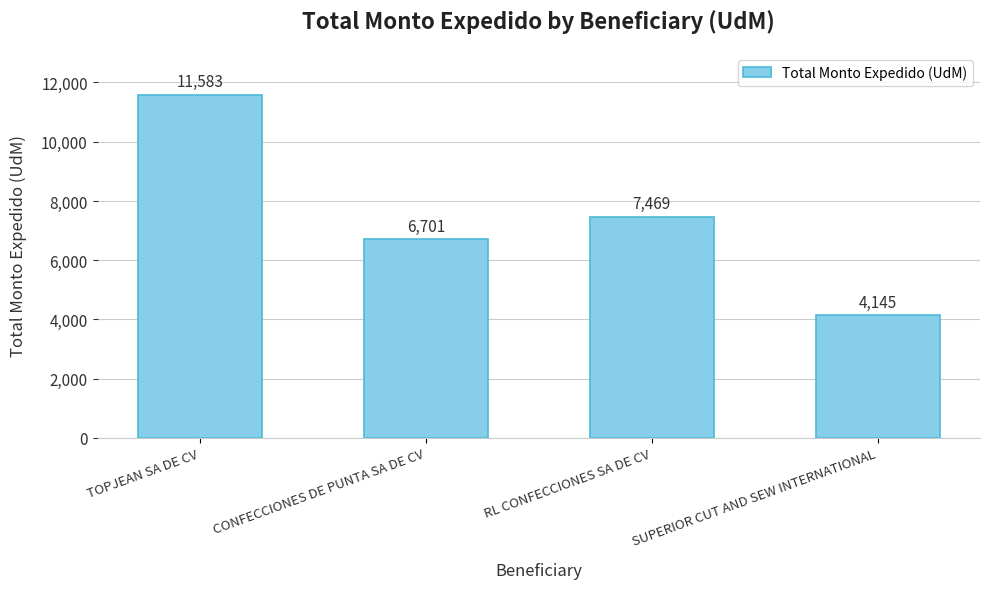

True or false: the data shows 6701 at CONFECCIONES DE PUNTA SA DE CV.

True